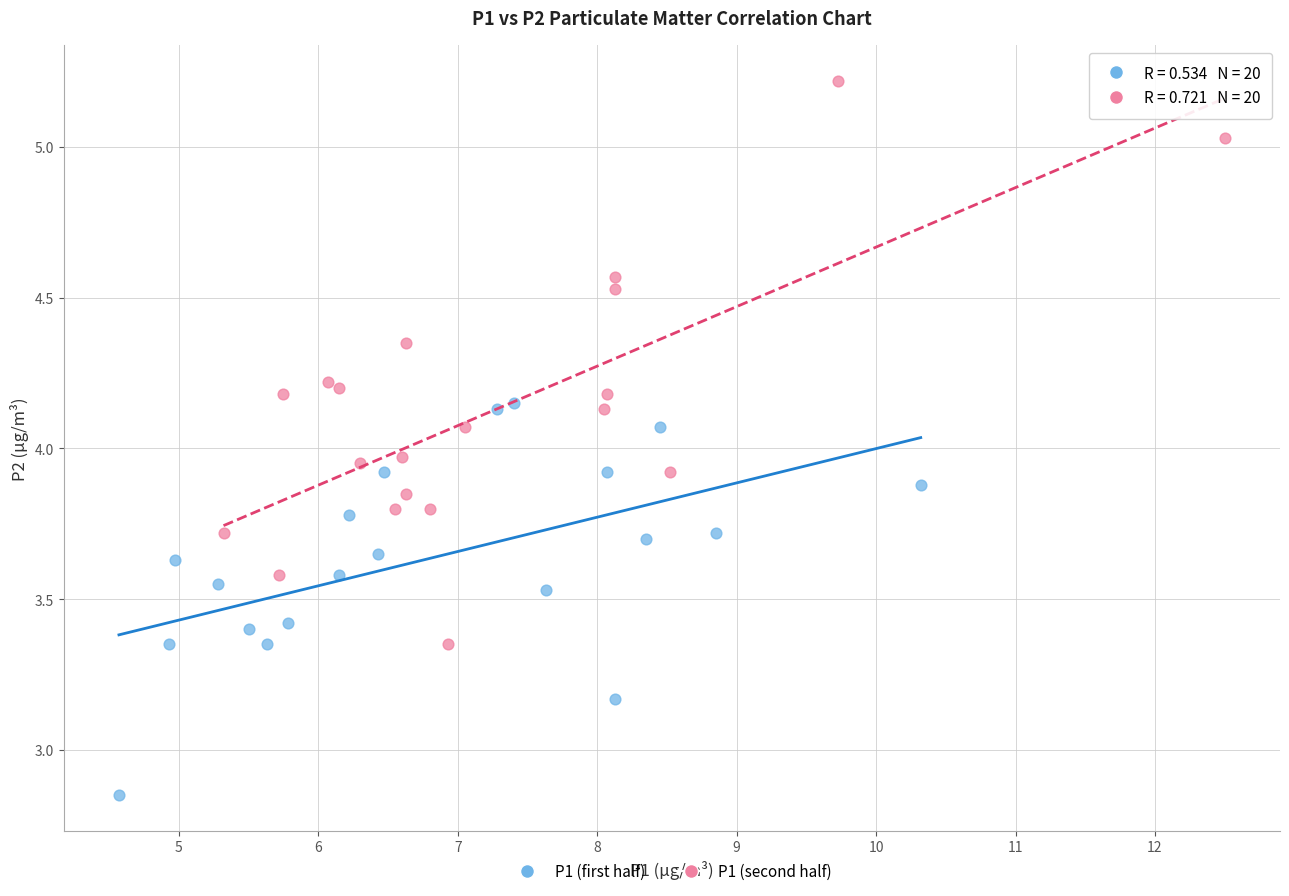

What are all the series names shown in the legend?

P1 (first half), P1 (second half)